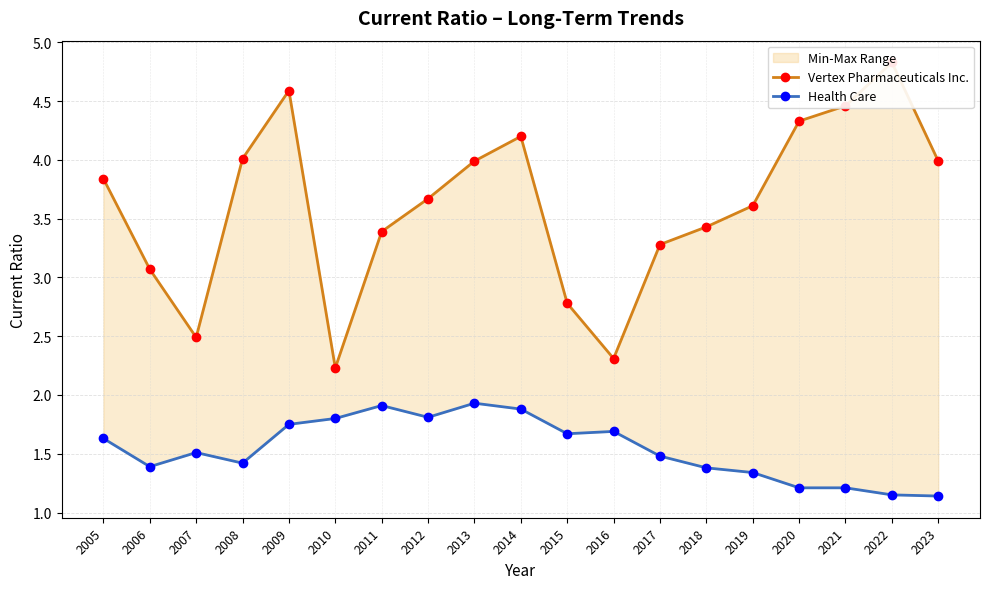

Is it true that Vertex Pharmaceuticals Inc. equals 2.8 at 2015?

True